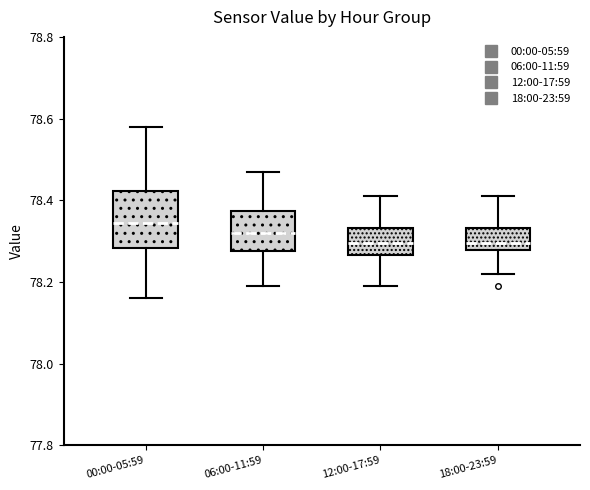

Reading left to right, read every box against the y-axis: the position of its median line, the range the box covers, and the ends of its whiskers. The values are not printed on the chart, so give them approximately, as read against the axis.

00:00-05:59: median 78.34, box 78.28 to 78.42, whiskers 78.16 to 78.58
06:00-11:59: median 78.32, box 78.28 to 78.38, whiskers 78.20 to 78.48
12:00-17:59: median 78.30, box 78.26 to 78.34, whiskers 78.20 to 78.42
18:00-23:59: median 78.30, box 78.28 to 78.34, whiskers 78.22 to 78.42